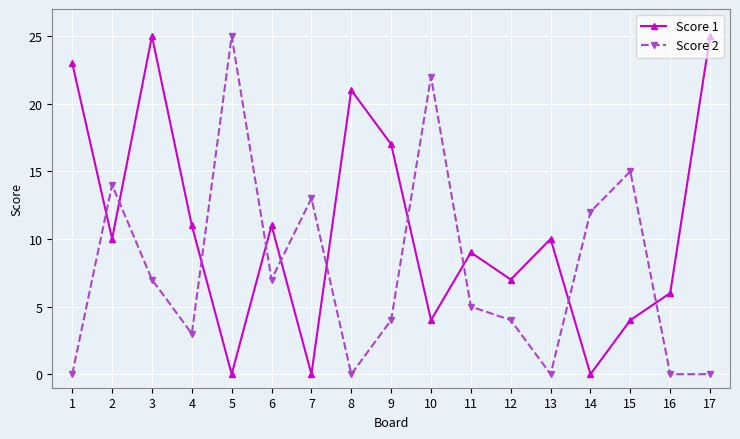

Which series changed the most between 6 and 8?

Score 1